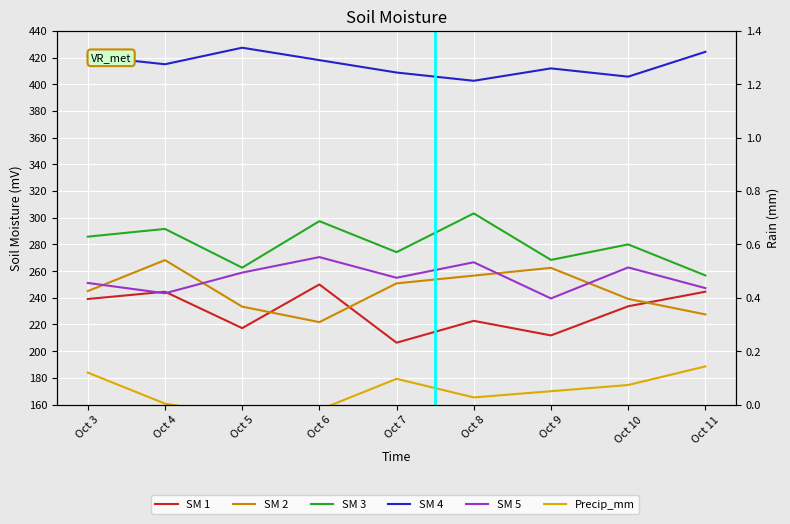

What are all the series names shown in the legend?

SM 1, SM 2, SM 3, SM 4, SM 5, Precip_mm